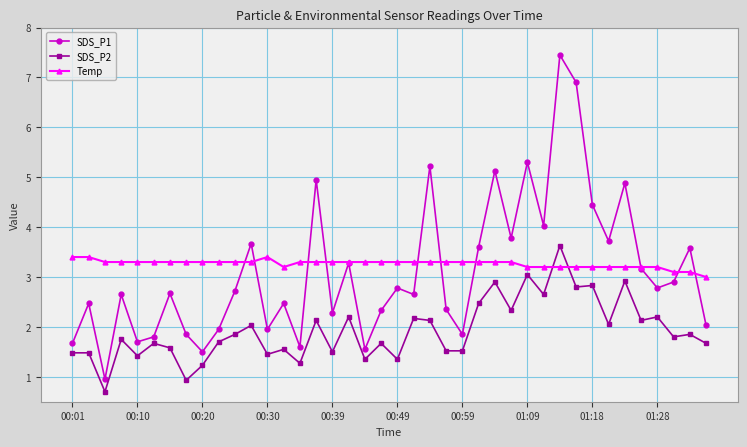

What is the value of the SDS_P2 point at the 3rd from the left?

0.7